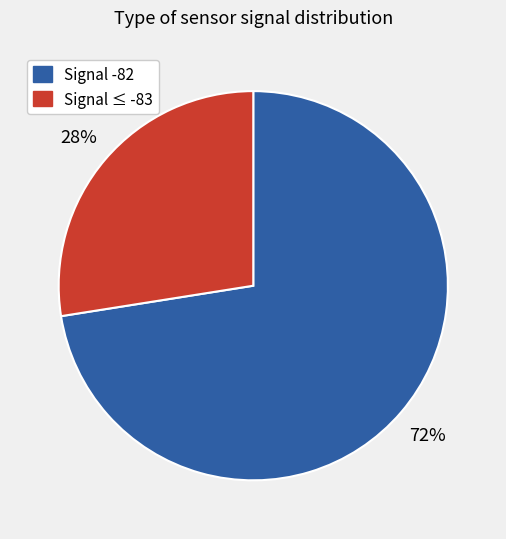

Is there a majority slice in this chart?

Yes